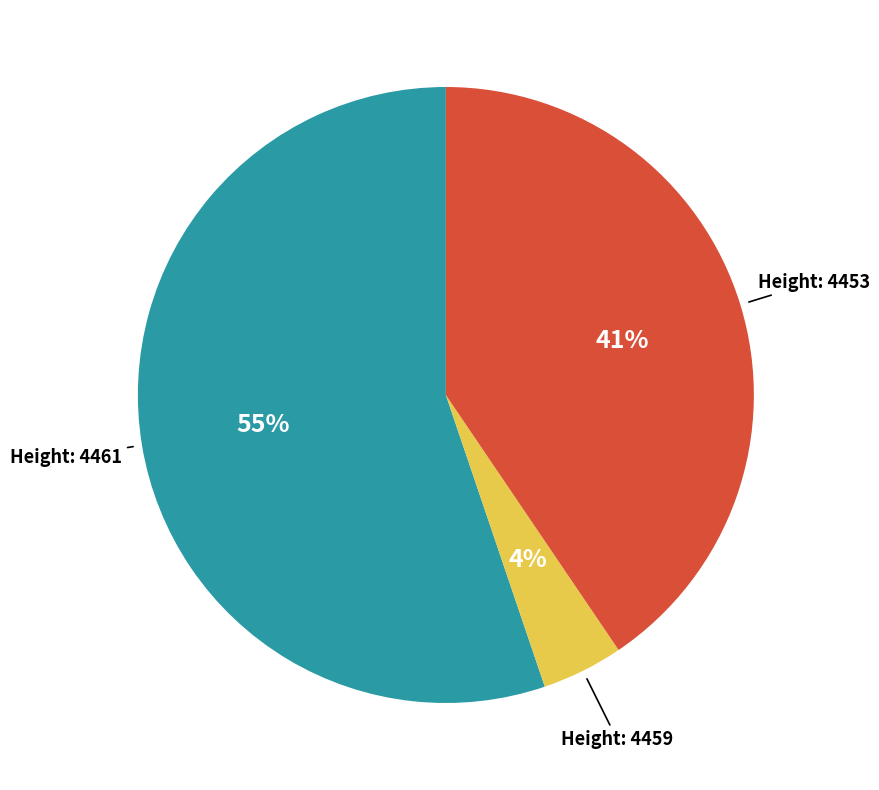

To the nearest percent, what is the average slice percentage?

33%